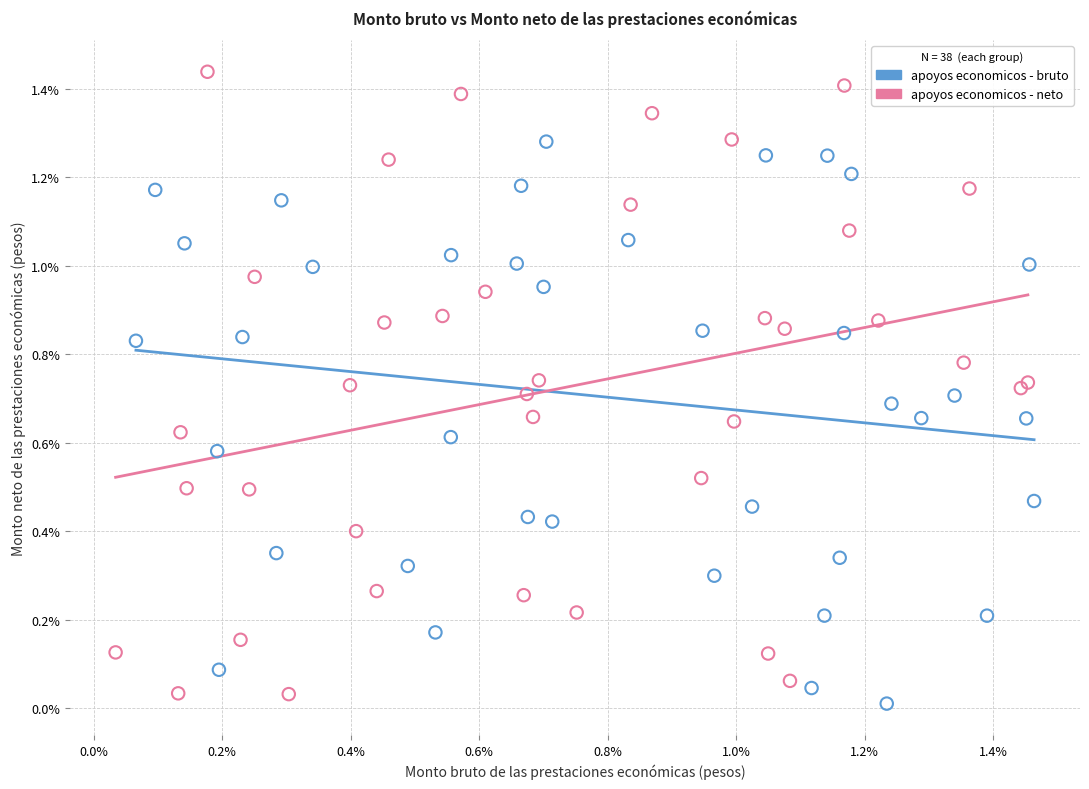

What are all the series names shown in the legend?

apoyos economicos - bruto, apoyos economicos - neto